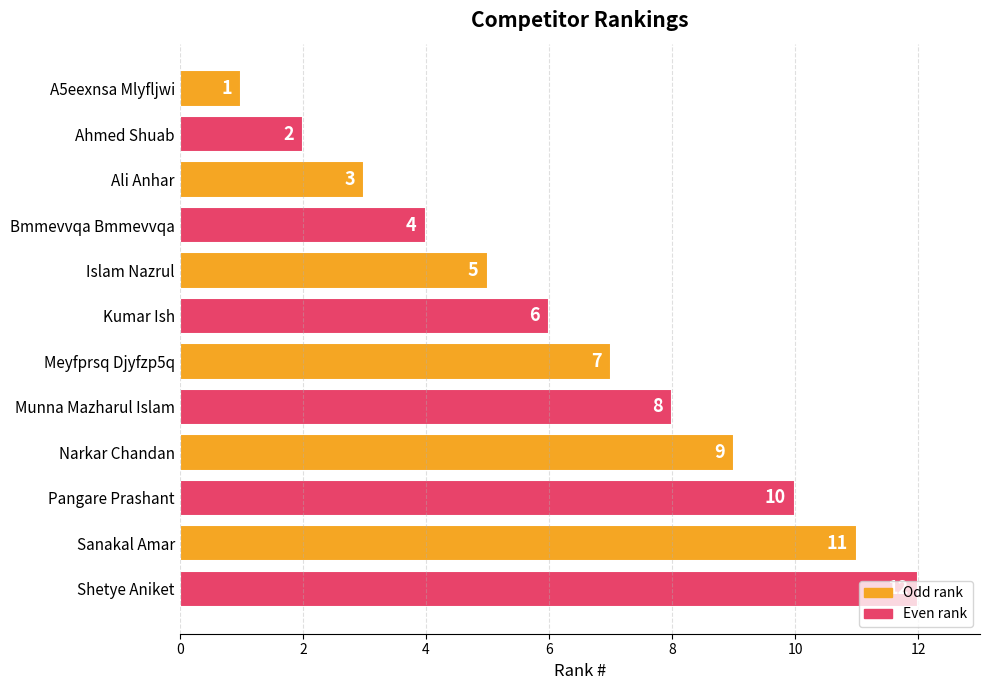

How many values are below 7?

6